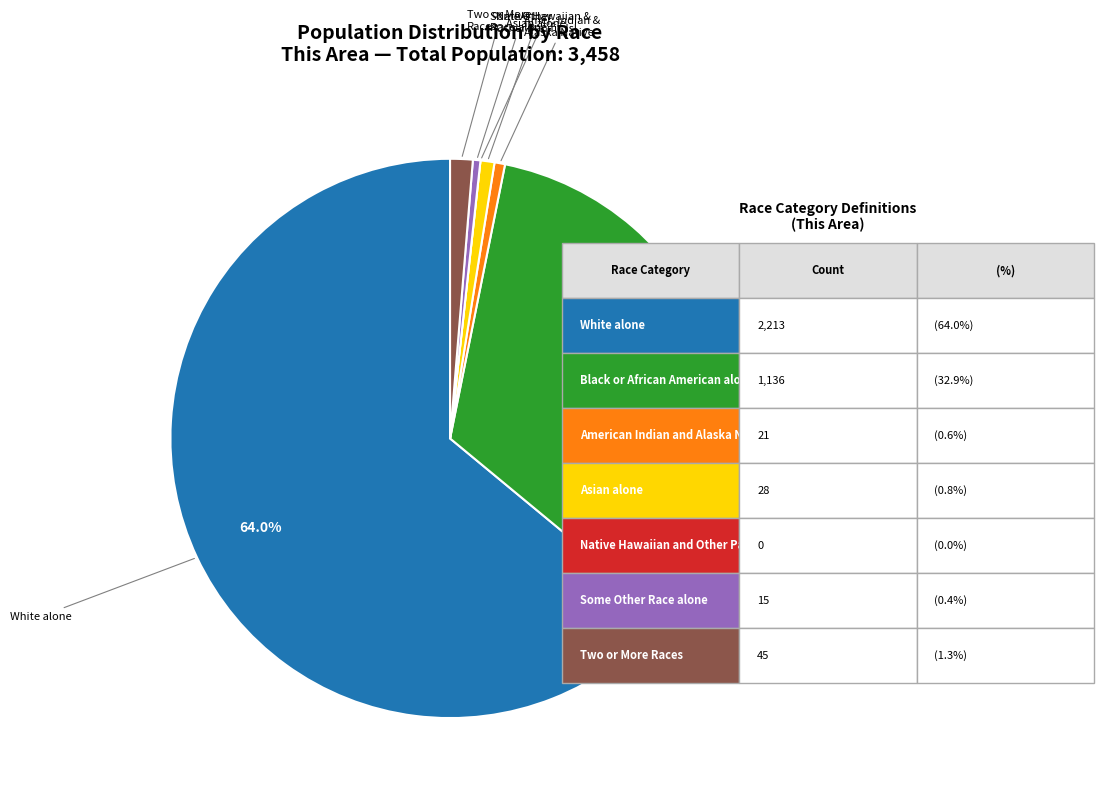

Is there any slice that represents more than half of the pie?

Yes